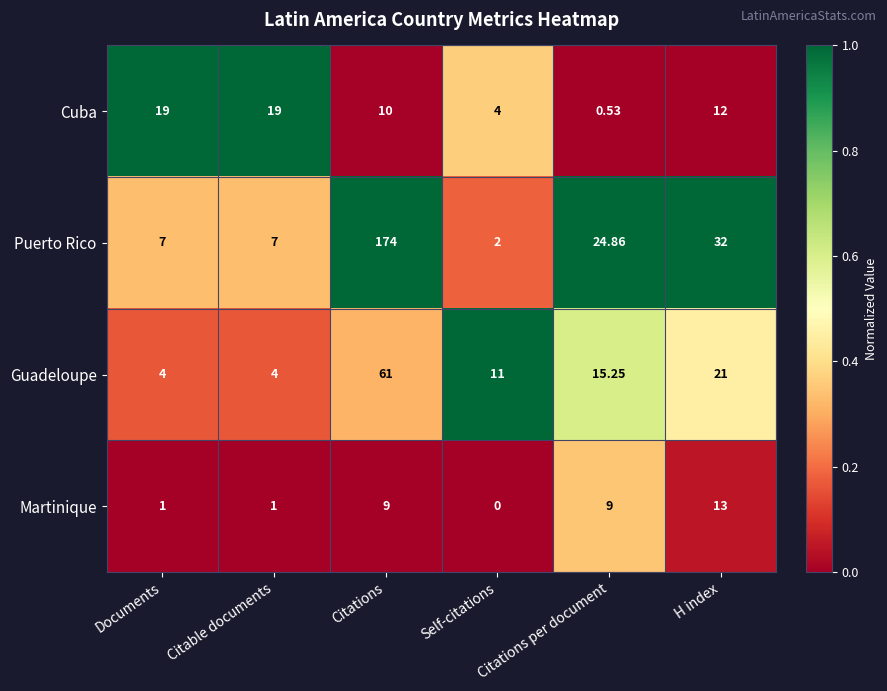

Rank the series by their maximum value, from lowest to highest.

Martinique, Cuba, Guadeloupe, Puerto Rico